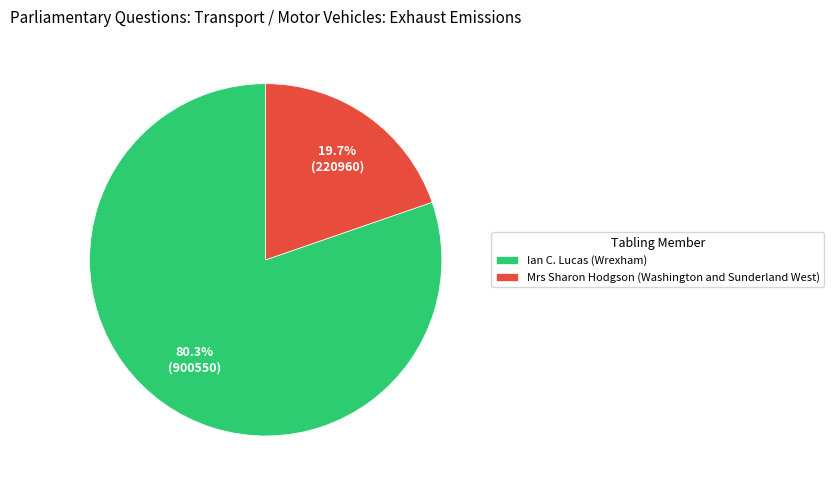

Between Ian C. Lucas (Wrexham) and Mrs Sharon Hodgson (Washington and Sunderland West), which is larger?

Ian C. Lucas (Wrexham)